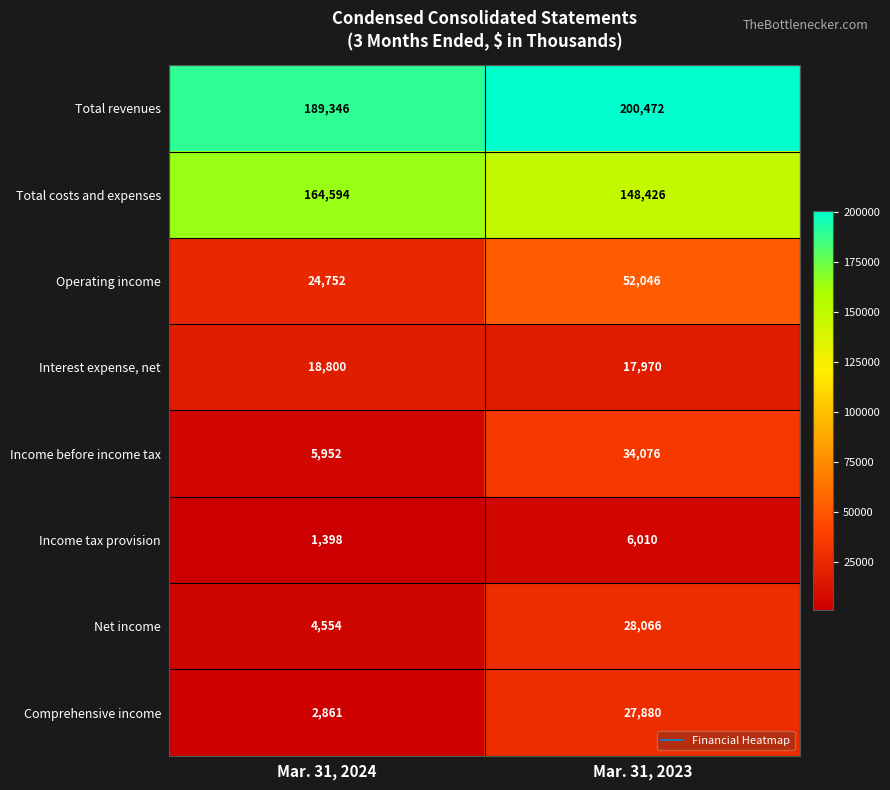

What is the total value across all series at Mar. 31, 2023?

514946